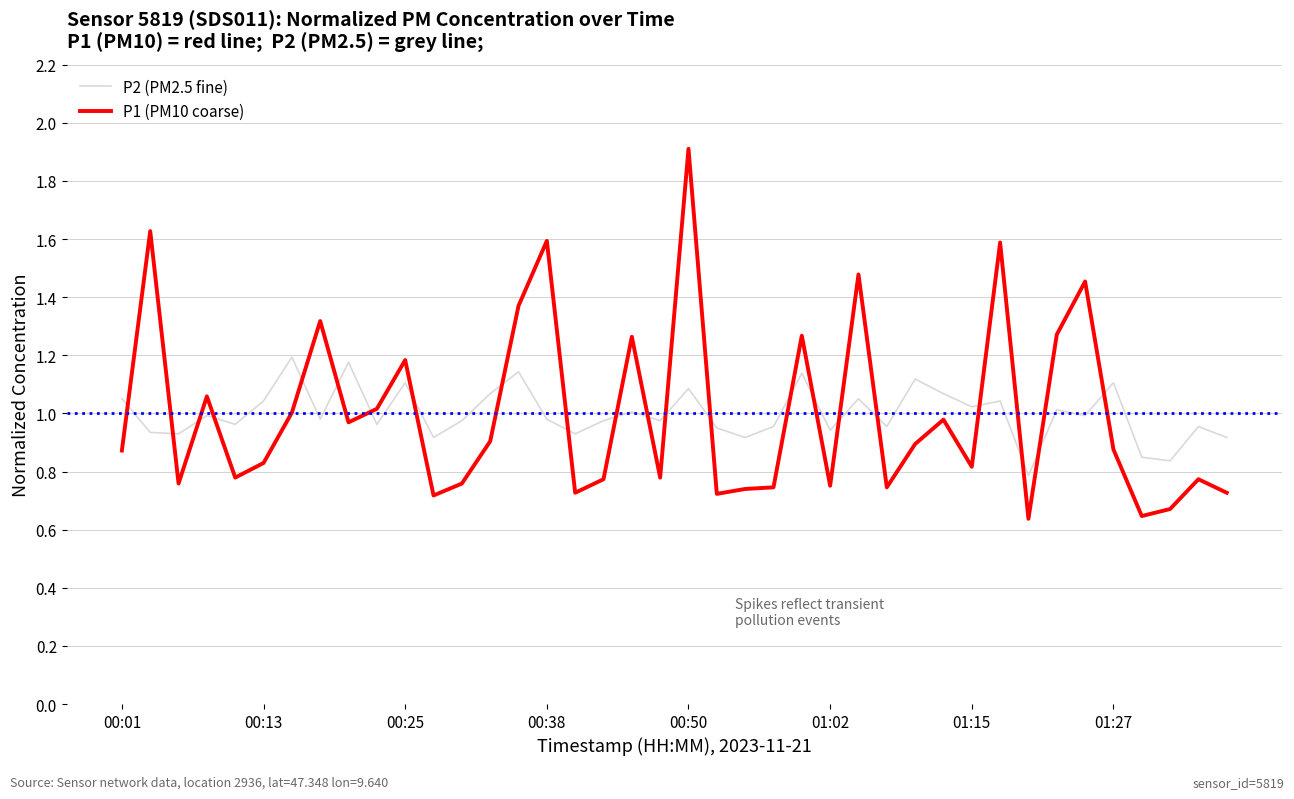

What is the greatest value displayed?

1.9